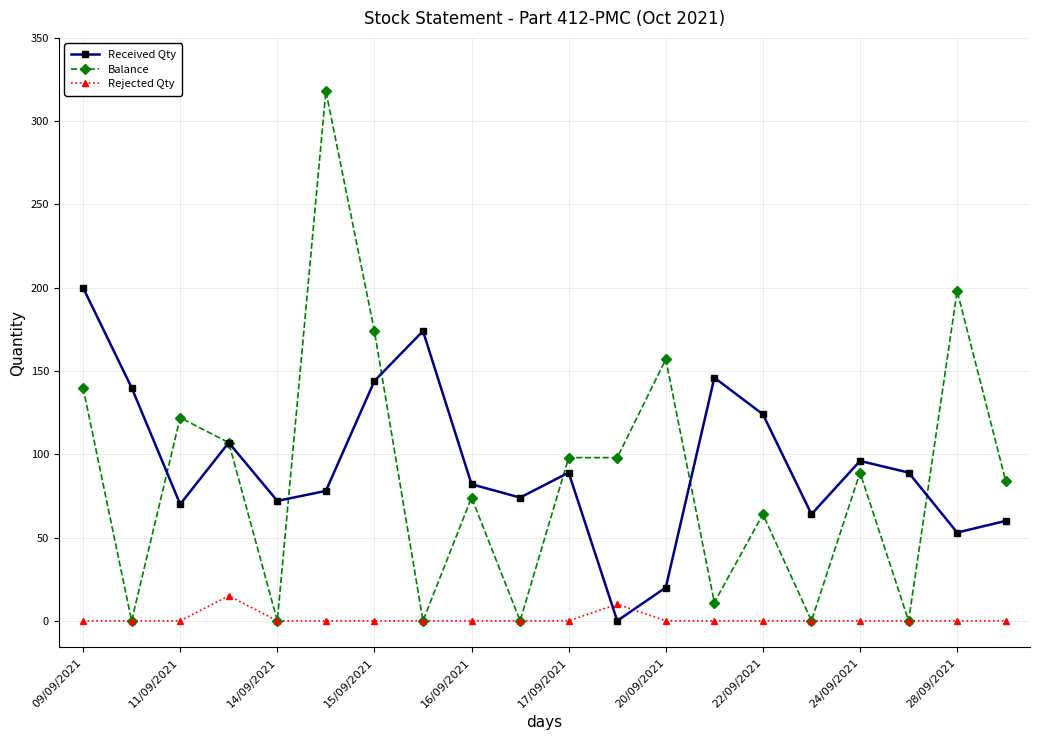

Rank the series by their maximum value, from lowest to highest.

Rejected Qty, Received Qty, Balance